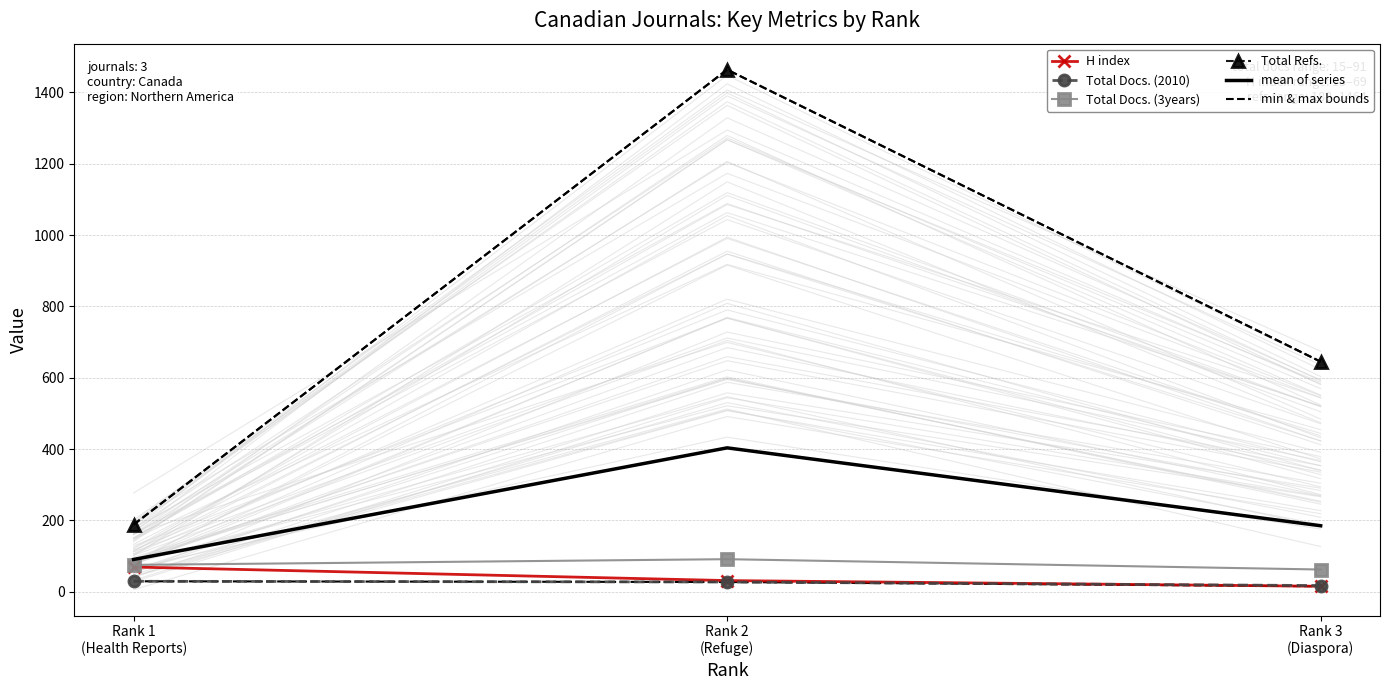

At which category is the sum across all series the highest?

Rank 2
(Refuge)